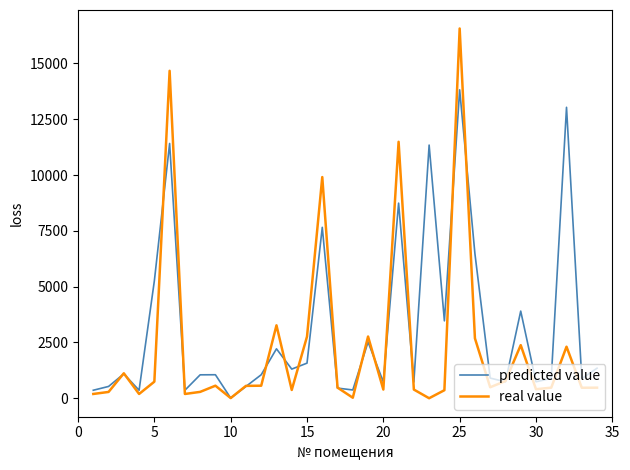

Rank the series by their maximum value, from lowest to highest.

predicted value, real value